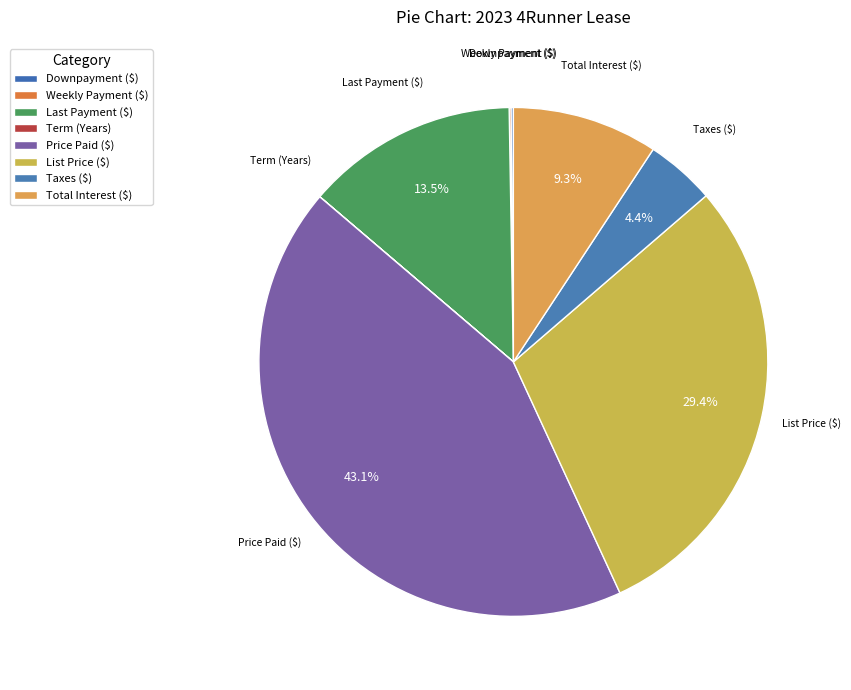

Which category has the biggest portion of the pie?

Price Paid ($)